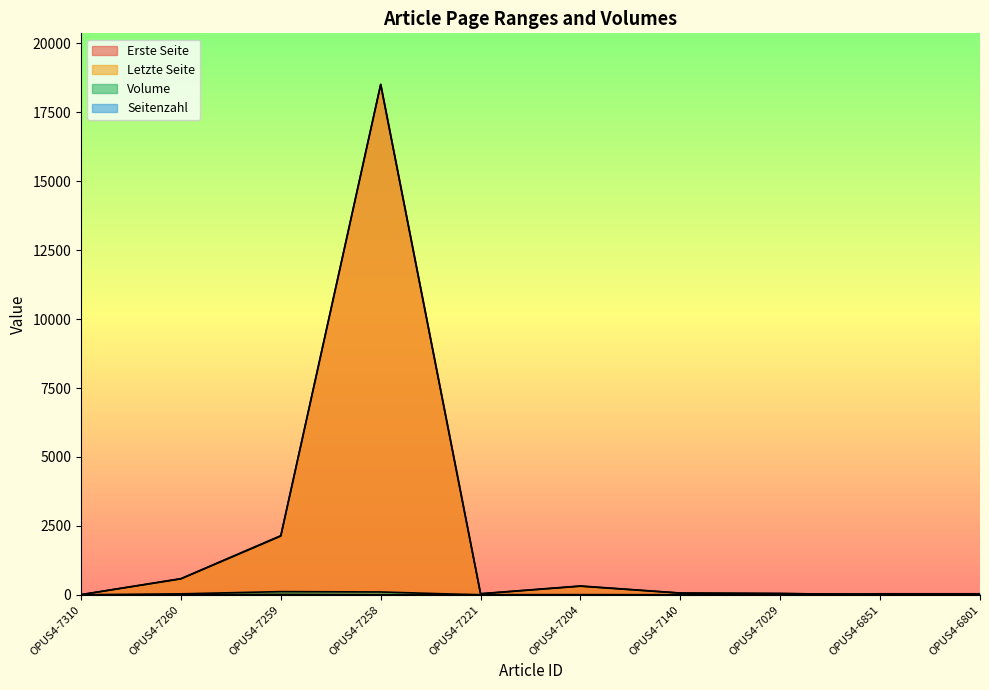

What are all the series names shown in the legend?

Erste Seite, Letzte Seite, Volume, Seitenzahl